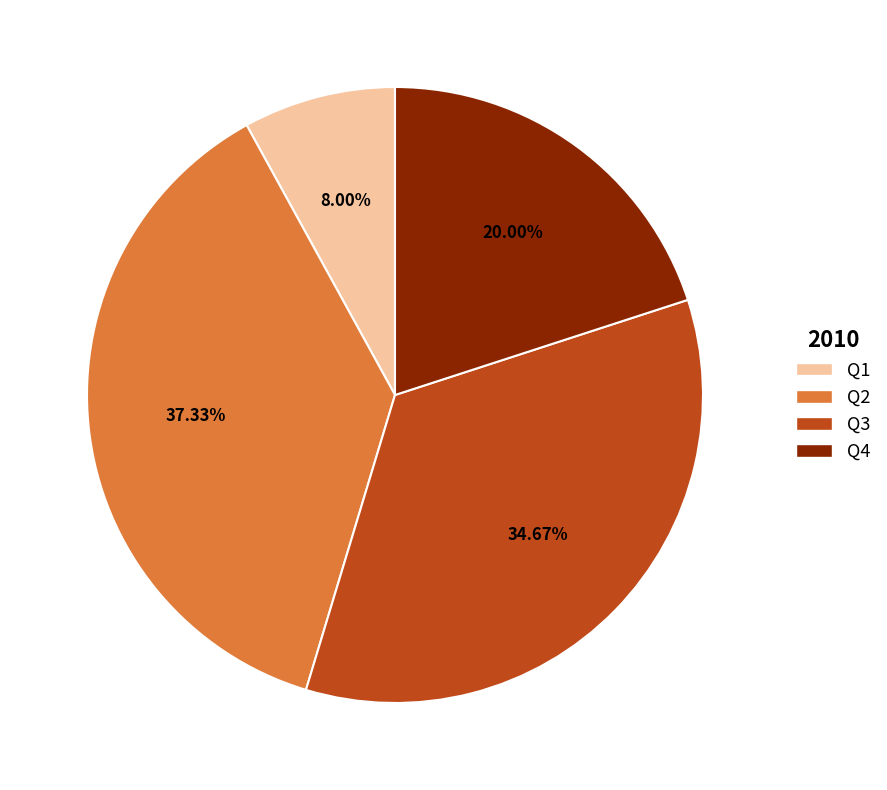

How many segments does this pie chart have?

4